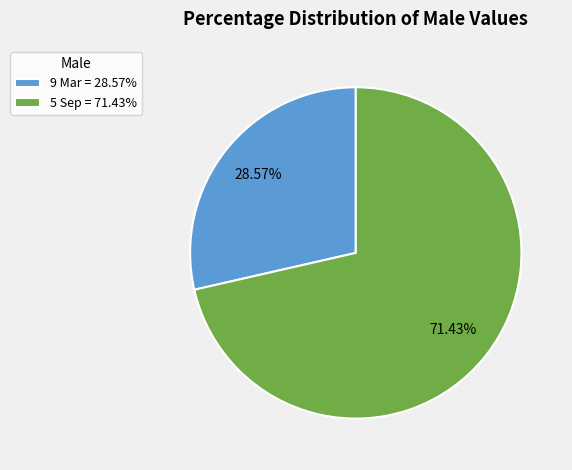

Is it true that 9 Mar is 29% of the pie?

True